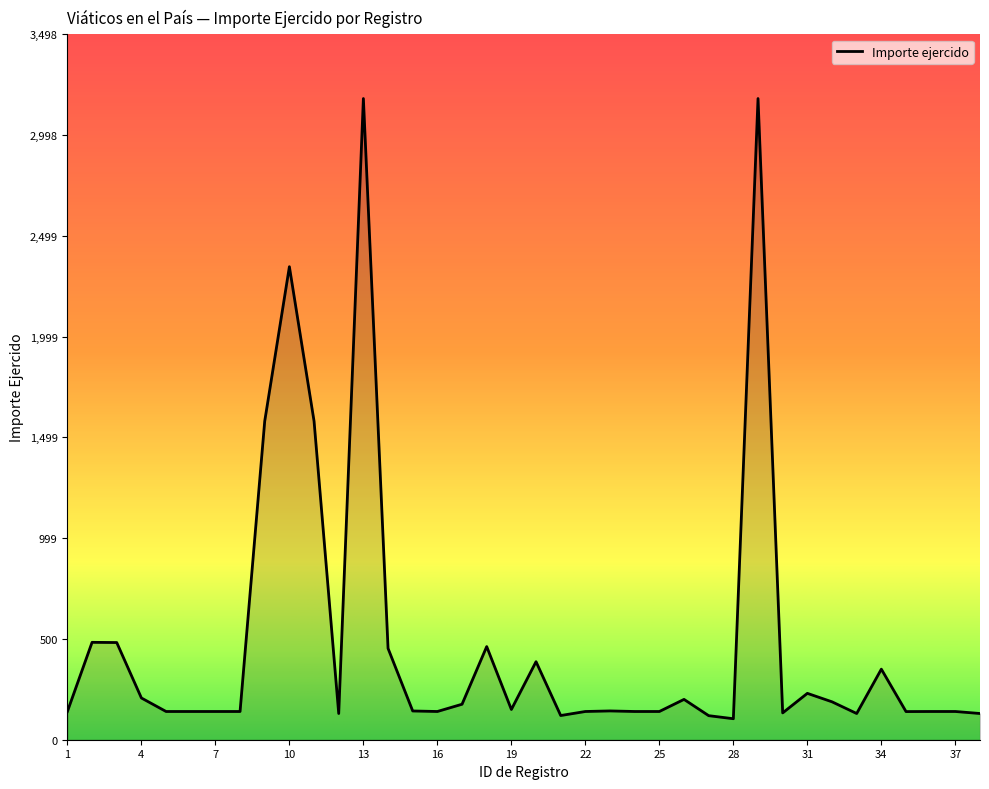

What is the maximum value shown in the chart?

3180.0